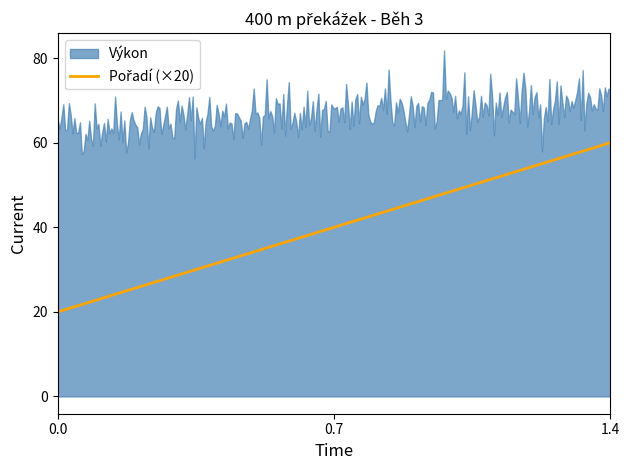

What is the minimum value for Pořadí?

1.0